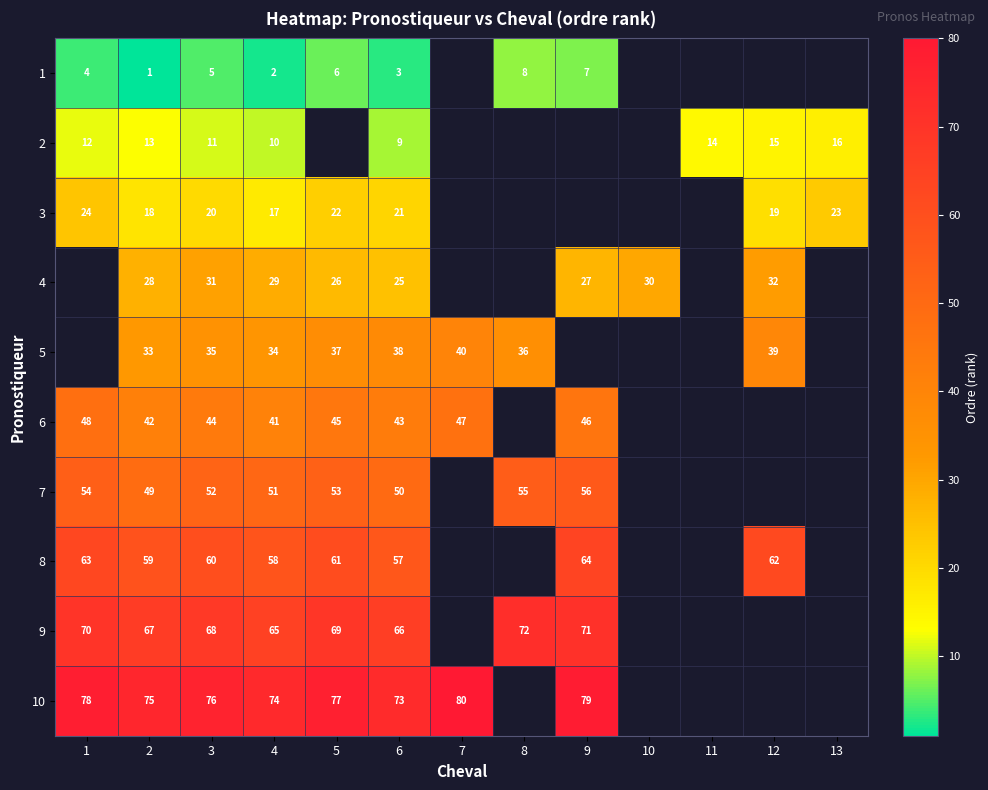

What is the difference between the highest and lowest values at 2?

74